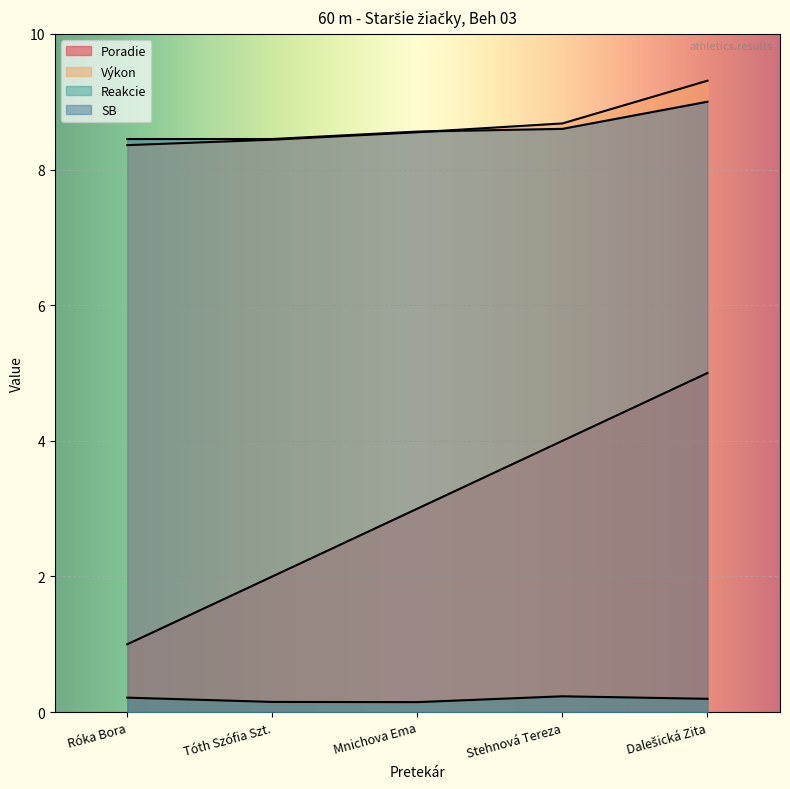

Rank the series by their maximum value, from lowest to highest.

Reakcie, Poradie, SB, Výkon